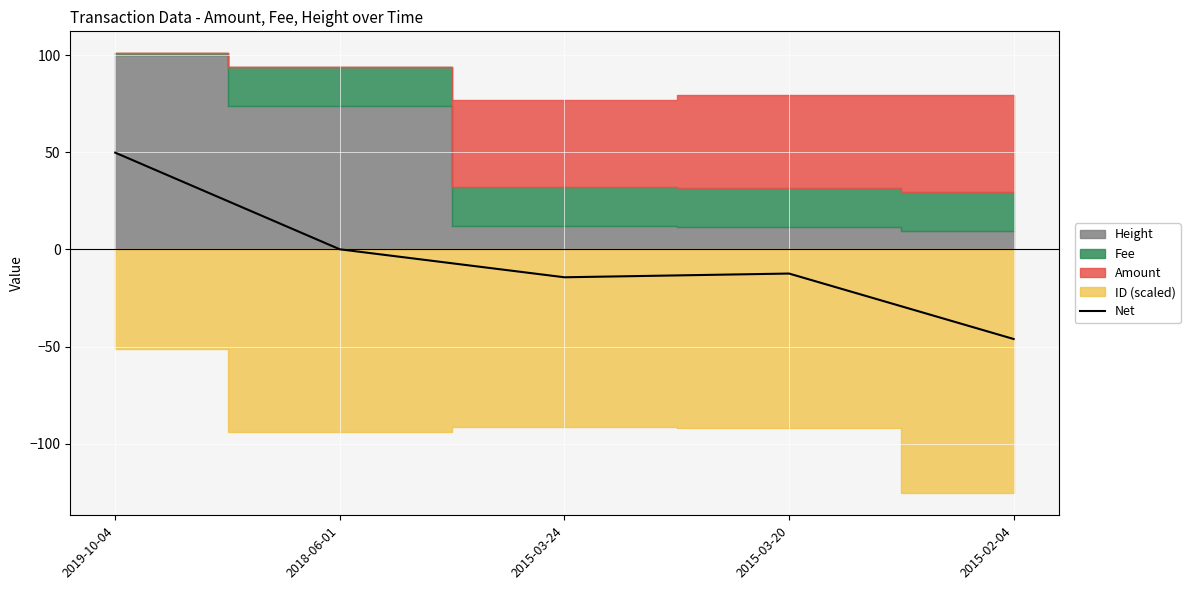

Reading left to right, what are all the values shown in this chart?

49.8	0.0	-14.4	-12.4	-46.1